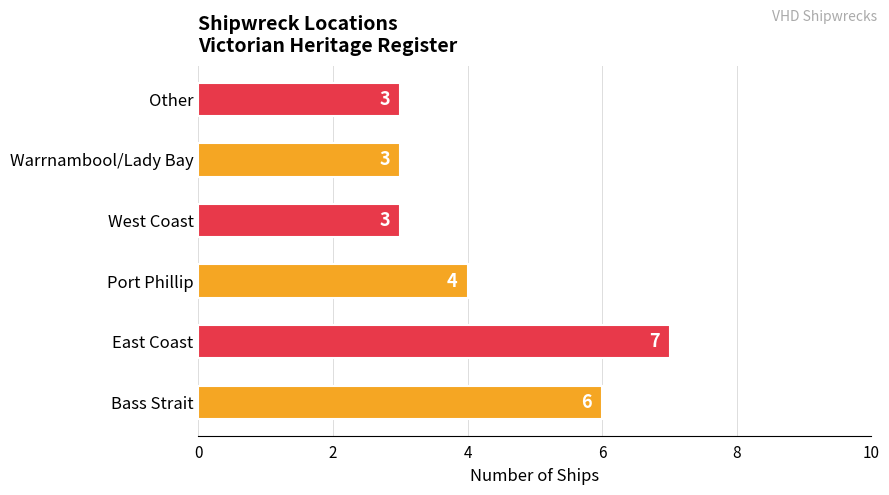

How many data points are less than 4?

3